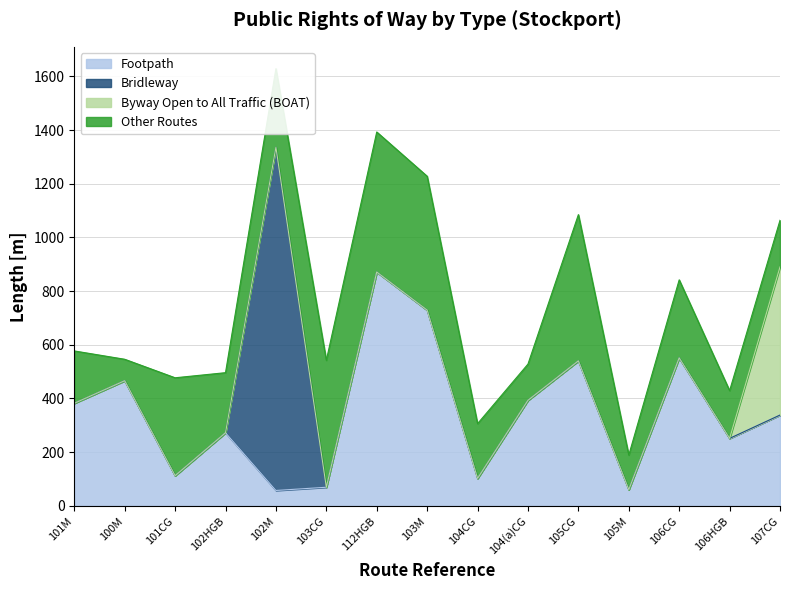

At which category is the sum across all series the highest?

102M